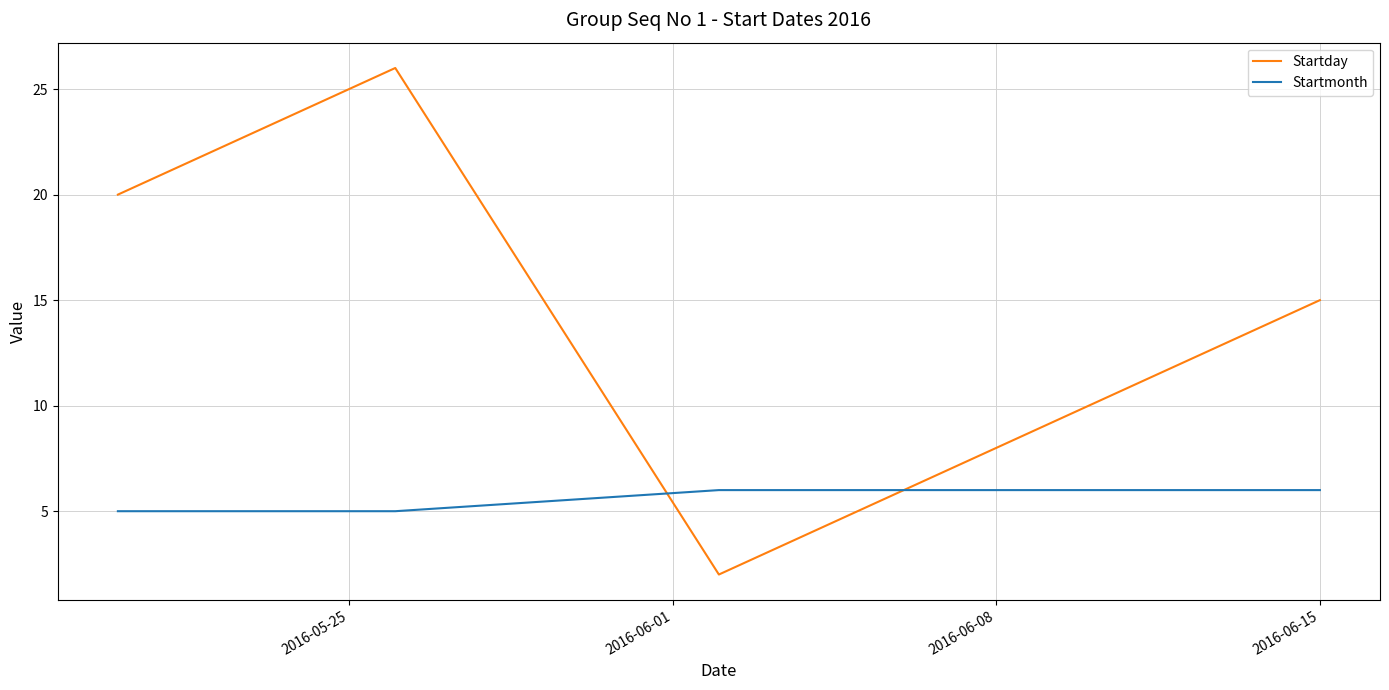

How many intersections are there between Startmonth and Startday?

2